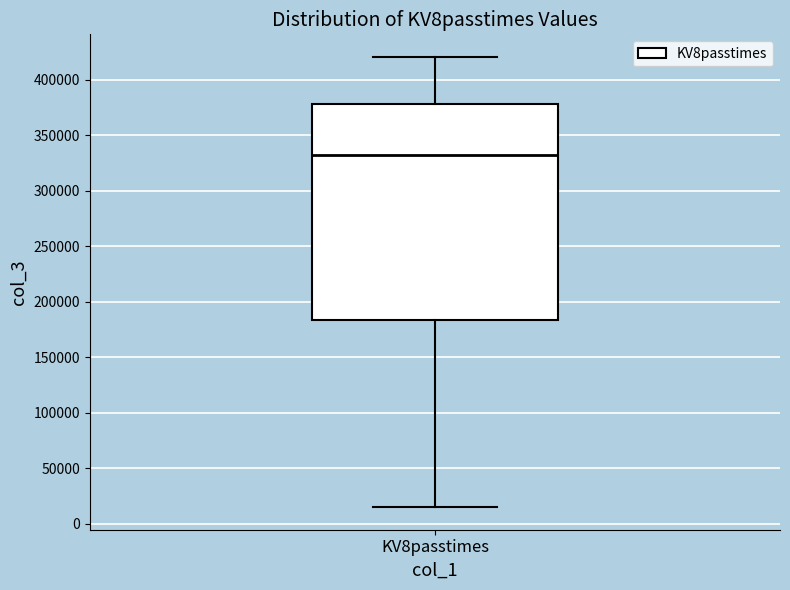

Where is the upper edge of the box for KV8passtimes on the y-axis? The values are not printed on the chart, so give them approximately, as read against the axis.

380000